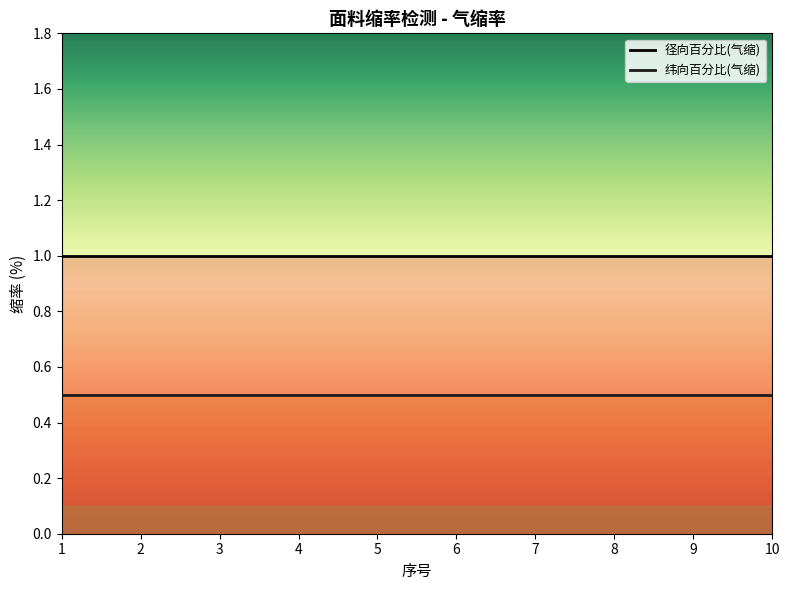

Which category has the lowest value in the 纬向百分比(气缩) series?

1